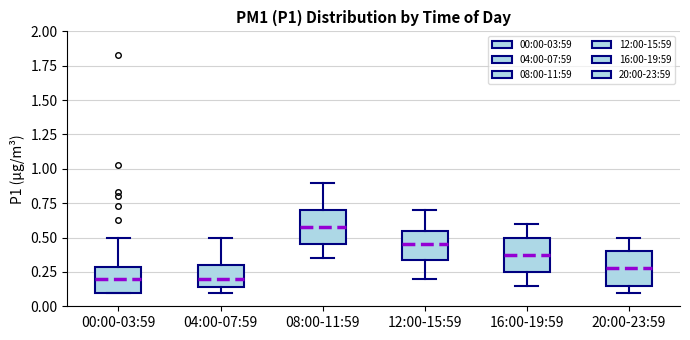

Reading left to right, transcribe this box plot: for each box, give where its median line is, the range the box spans, and where its two whiskers end, as read against the y-axis. The values are not printed on the chart, so give them approximately, as read against the axis.

00:00-03:59: median 0.20, box 0.10 to 0.30, whiskers 0.10 to 0.50
04:00-07:59: median 0.20, box 0.15 to 0.30, whiskers 0.10 to 0.50
08:00-11:59: median 0.60, box 0.45 to 0.70, whiskers 0.35 to 0.90
12:00-15:59: median 0.45, box 0.35 to 0.55, whiskers 0.20 to 0.70
16:00-19:59: median 0.40, box 0.25 to 0.50, whiskers 0.15 to 0.60
20:00-23:59: median 0.30, box 0.15 to 0.40, whiskers 0.10 to 0.50